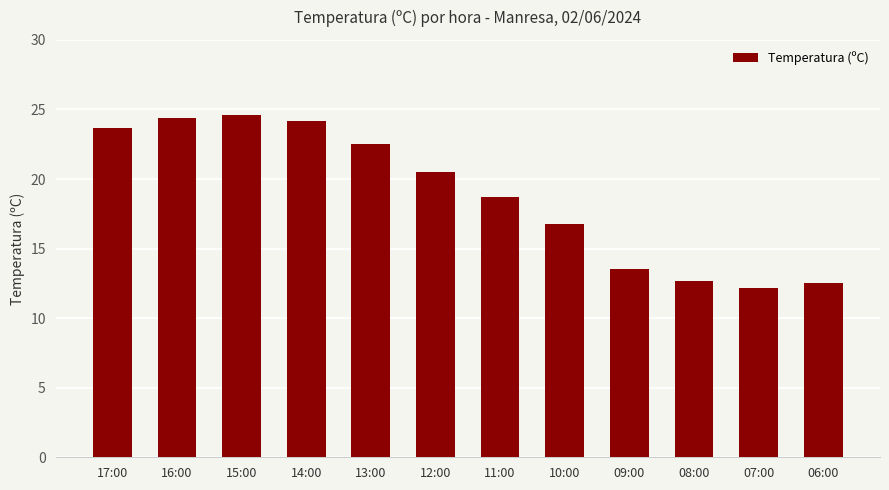

What is the change in value from 10:00 to 08:00?

-4.1